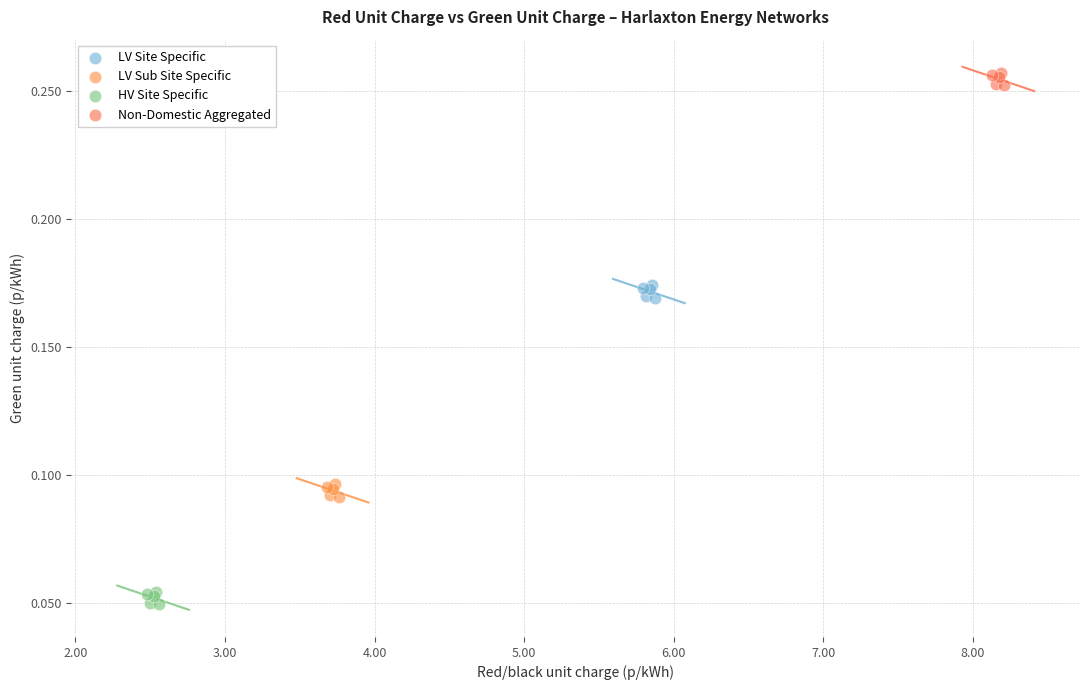

Which series reaches the minimum Y coordinate?

HV Site Specific